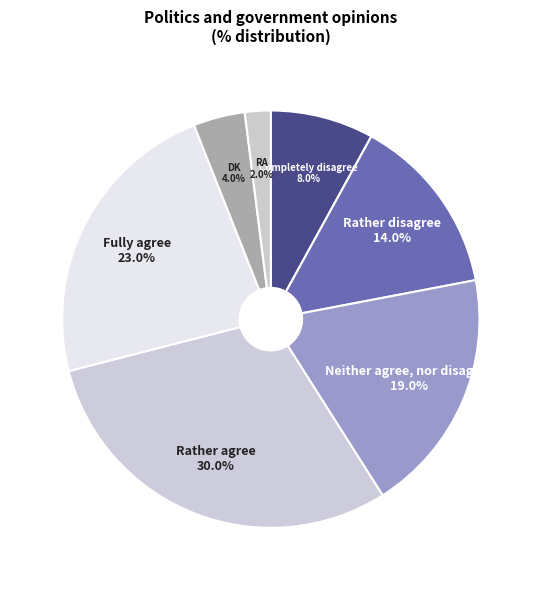

What percentage is the DK slice, to the nearest percent?

4%